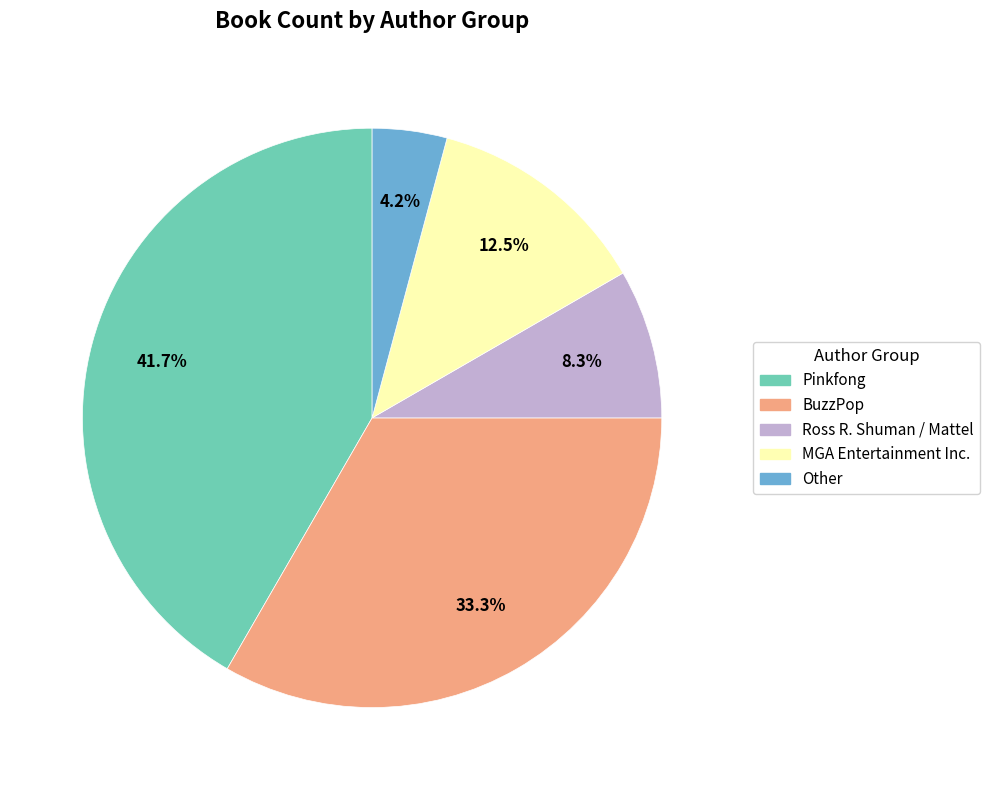

To the nearest percent, what portion does Other represent?

4%